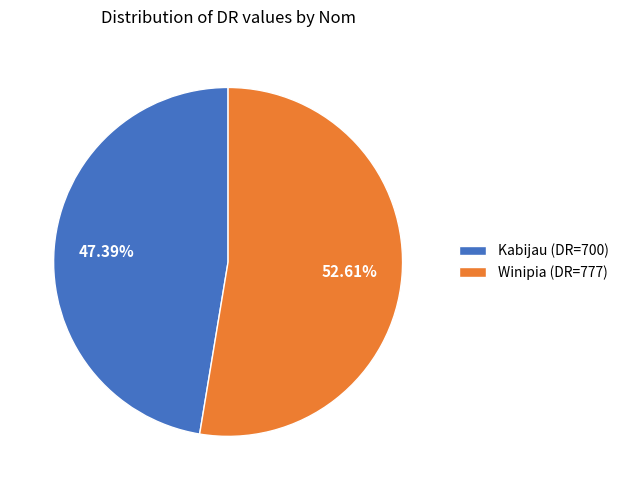

What portion of the pie excludes Kabijau?

52.6%